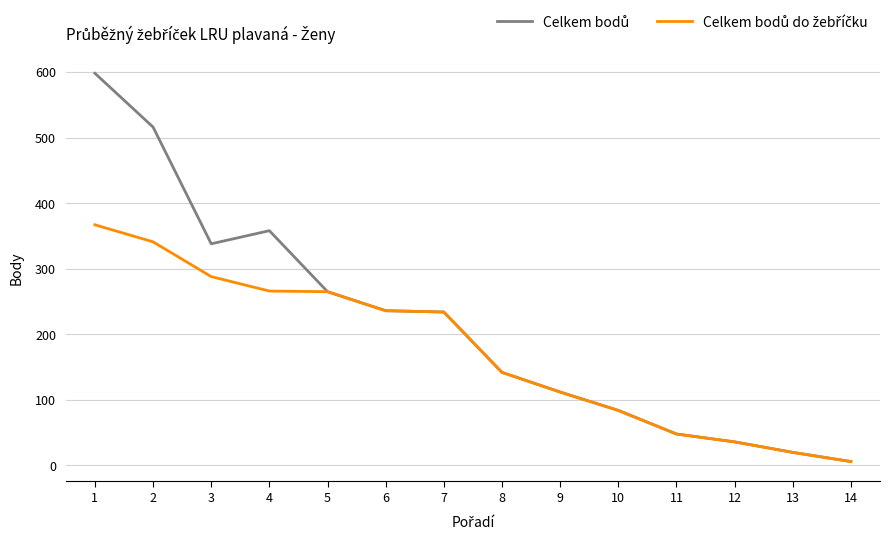

At which category does the chart reach its minimum across all series?

14